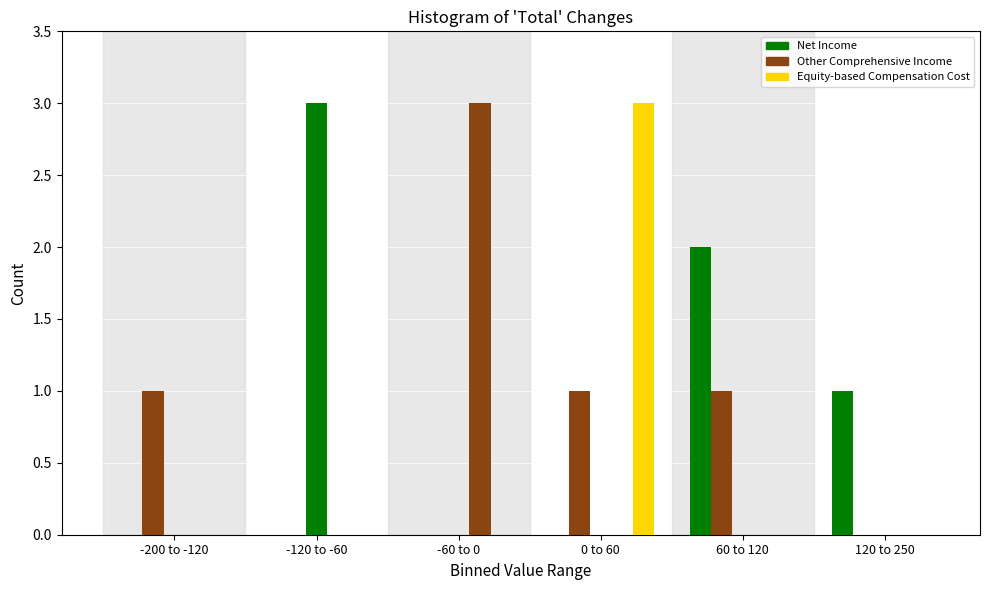

Are the bars grouped side by side (vs. stacked)?

Yes